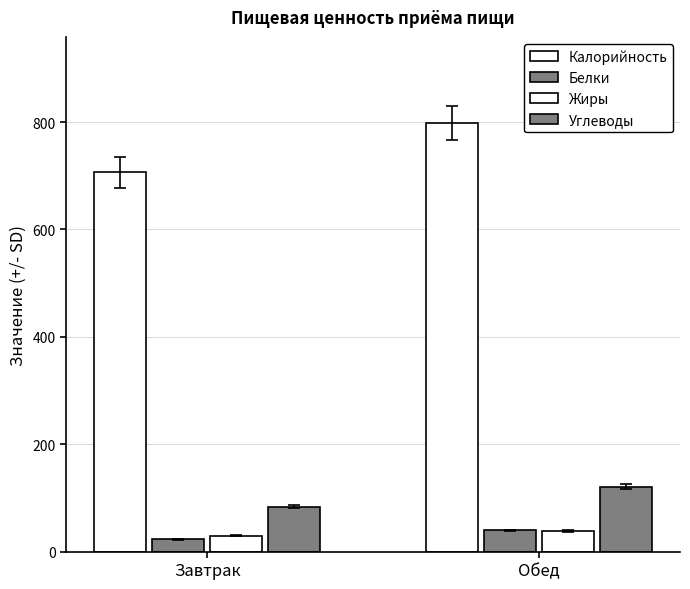

Reading left to right, what are all the values shown in this chart?

Калорийность: 706.2	799.0
Белки: 22.7	39.3
Жиры: 29.8	38.4
Углеводы: 83.6	121.0